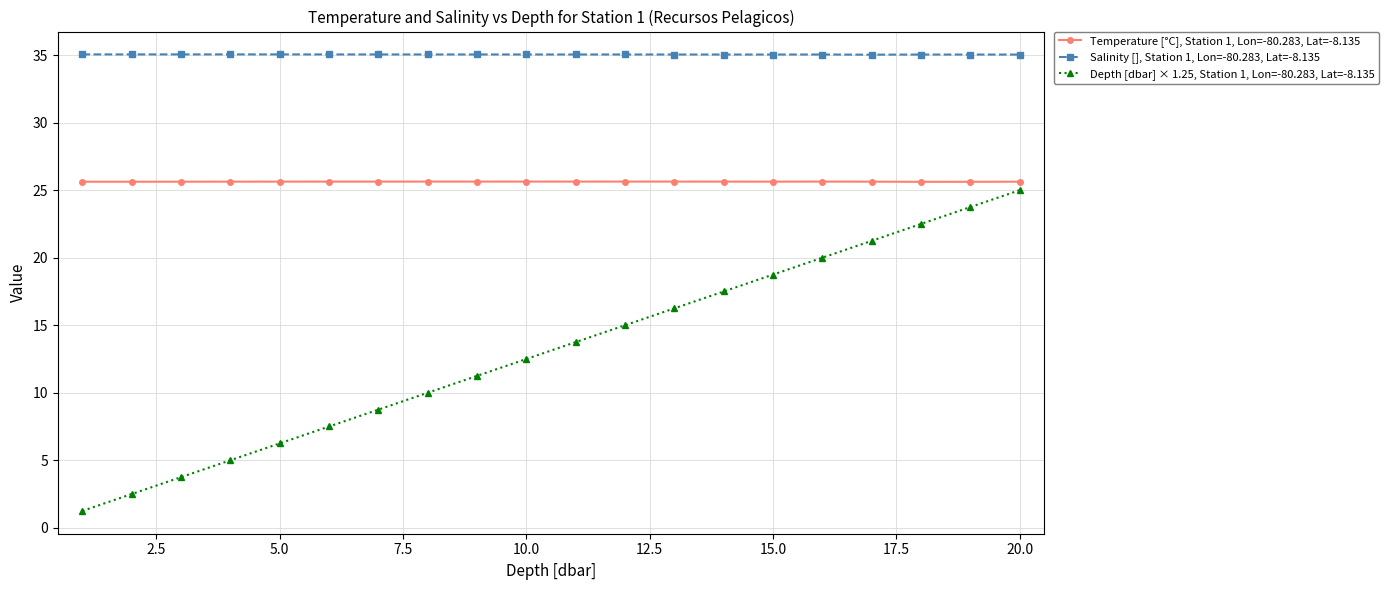

Does the chart have visible grid lines?

Yes